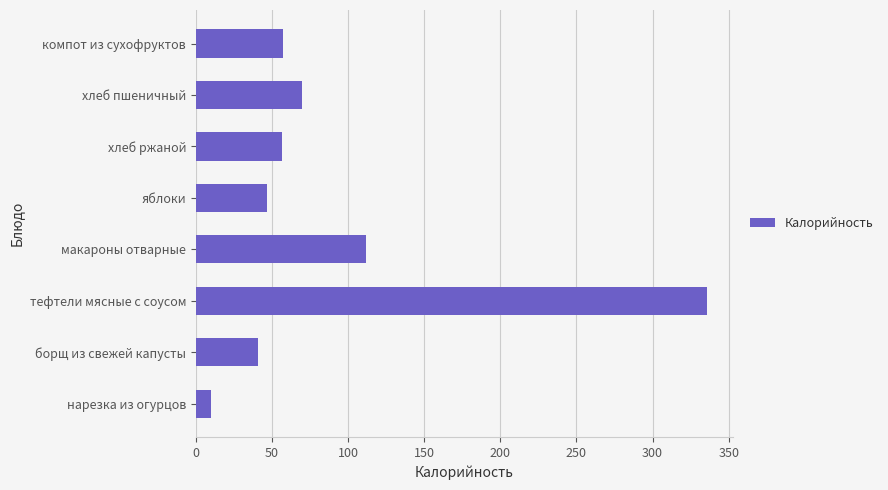

What is the sum of all values?

729.5